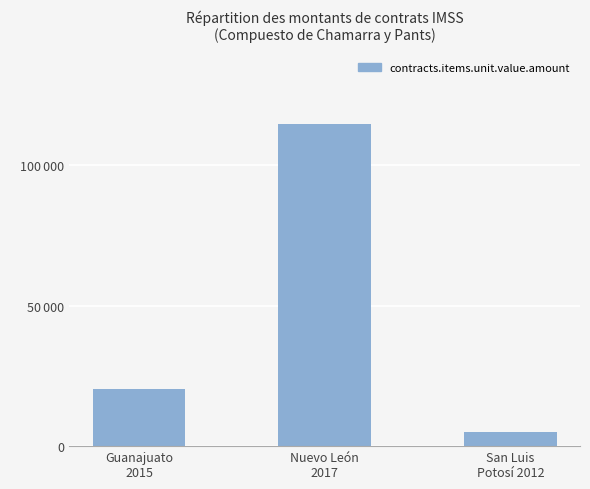

Are the bars horizontal?

No